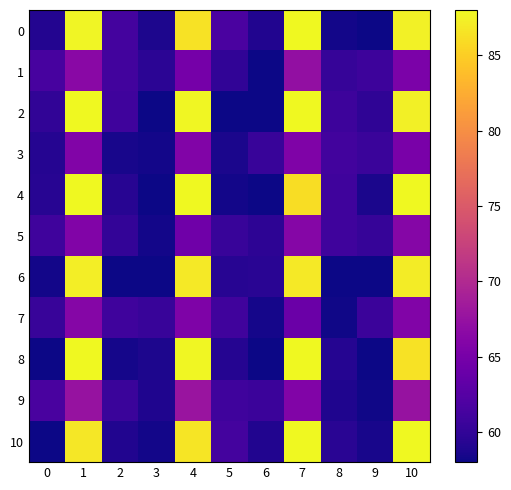

At how many categories does at least one series exceed 67?

4